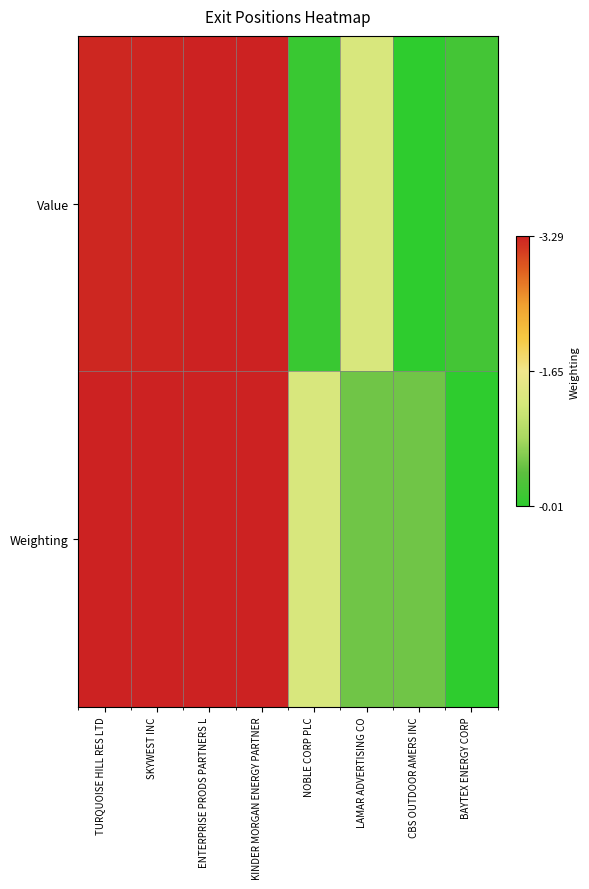

What is the difference between the highest and lowest values at BAYTEX ENERGY CORP?

0.1